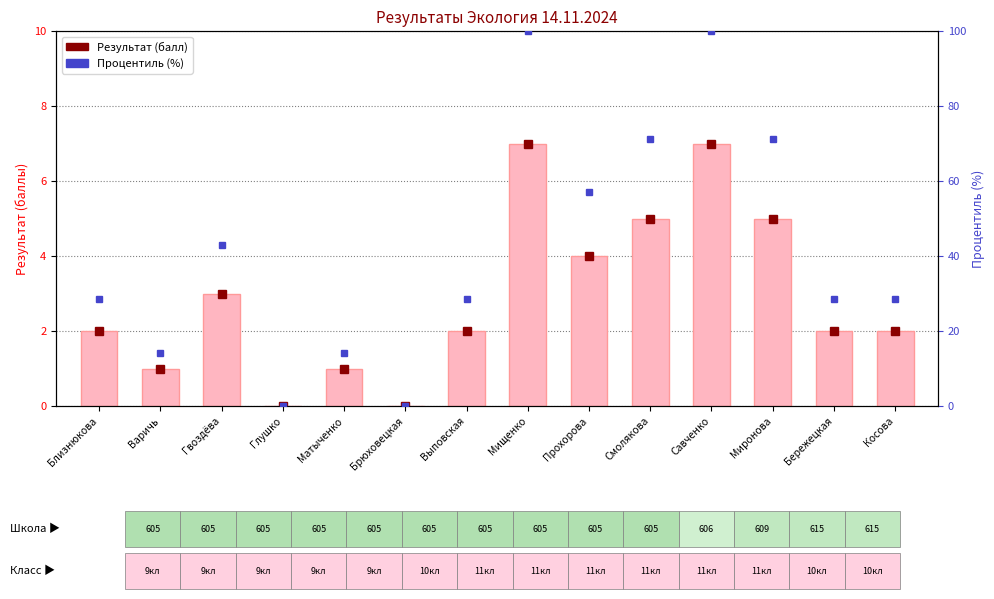

What is the difference between the maximum and minimum values in the Результат series?

7.0